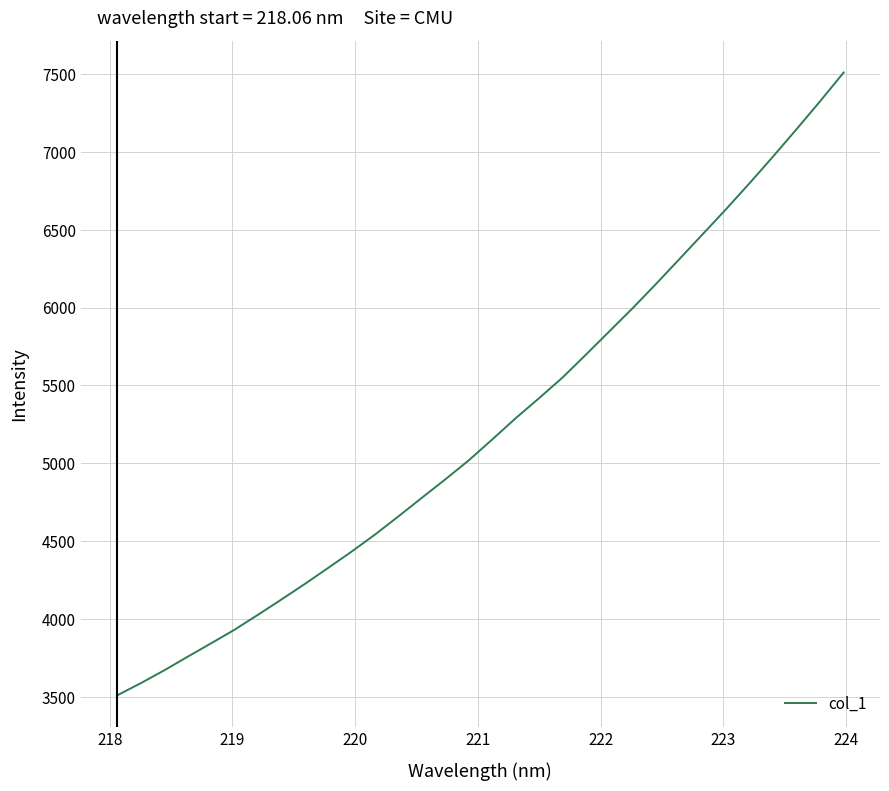

Reading left to right, list all the values displayed in this chart.

3510.0	3587.7	3670.2	3757.8	3843.9	3931.3	4027.3	4125.3	4225.3	4328.8	4433.6	4543.3	4660.1	4779.5	4897.8	5020.0	5153.7	5290.1	5418.9	5551.4	5698.7	5848.1	5997.9	6153.7	6313.8	6474.3	6635.4	6801.7	6972.3	7147.5	7325.6	7509.3